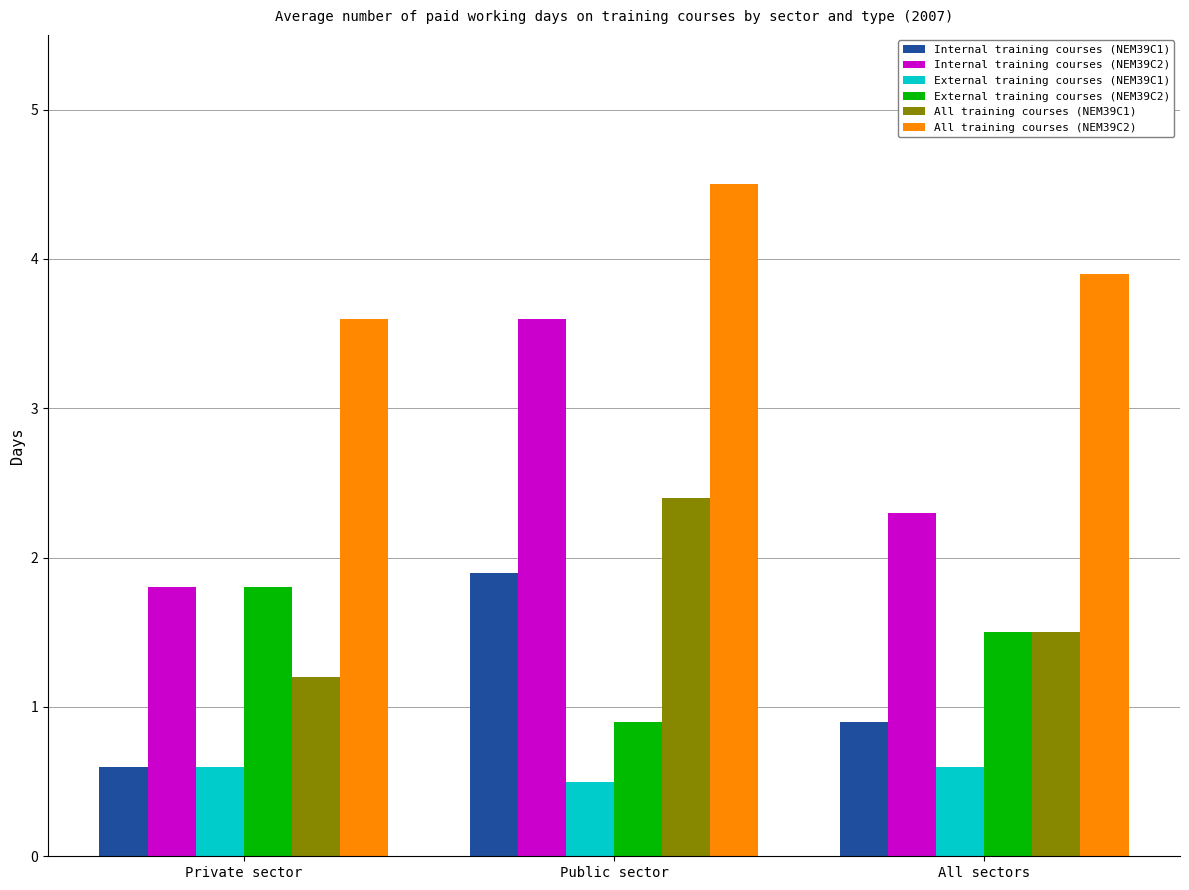

At how many categories does at least one series exceed 2?

3